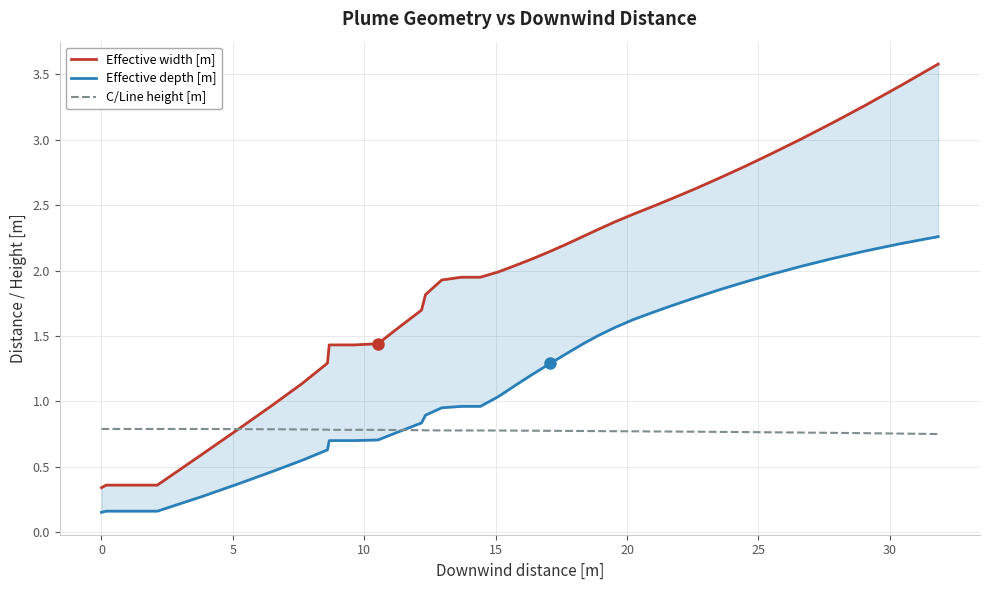

How many categories are shown in the chart?

37